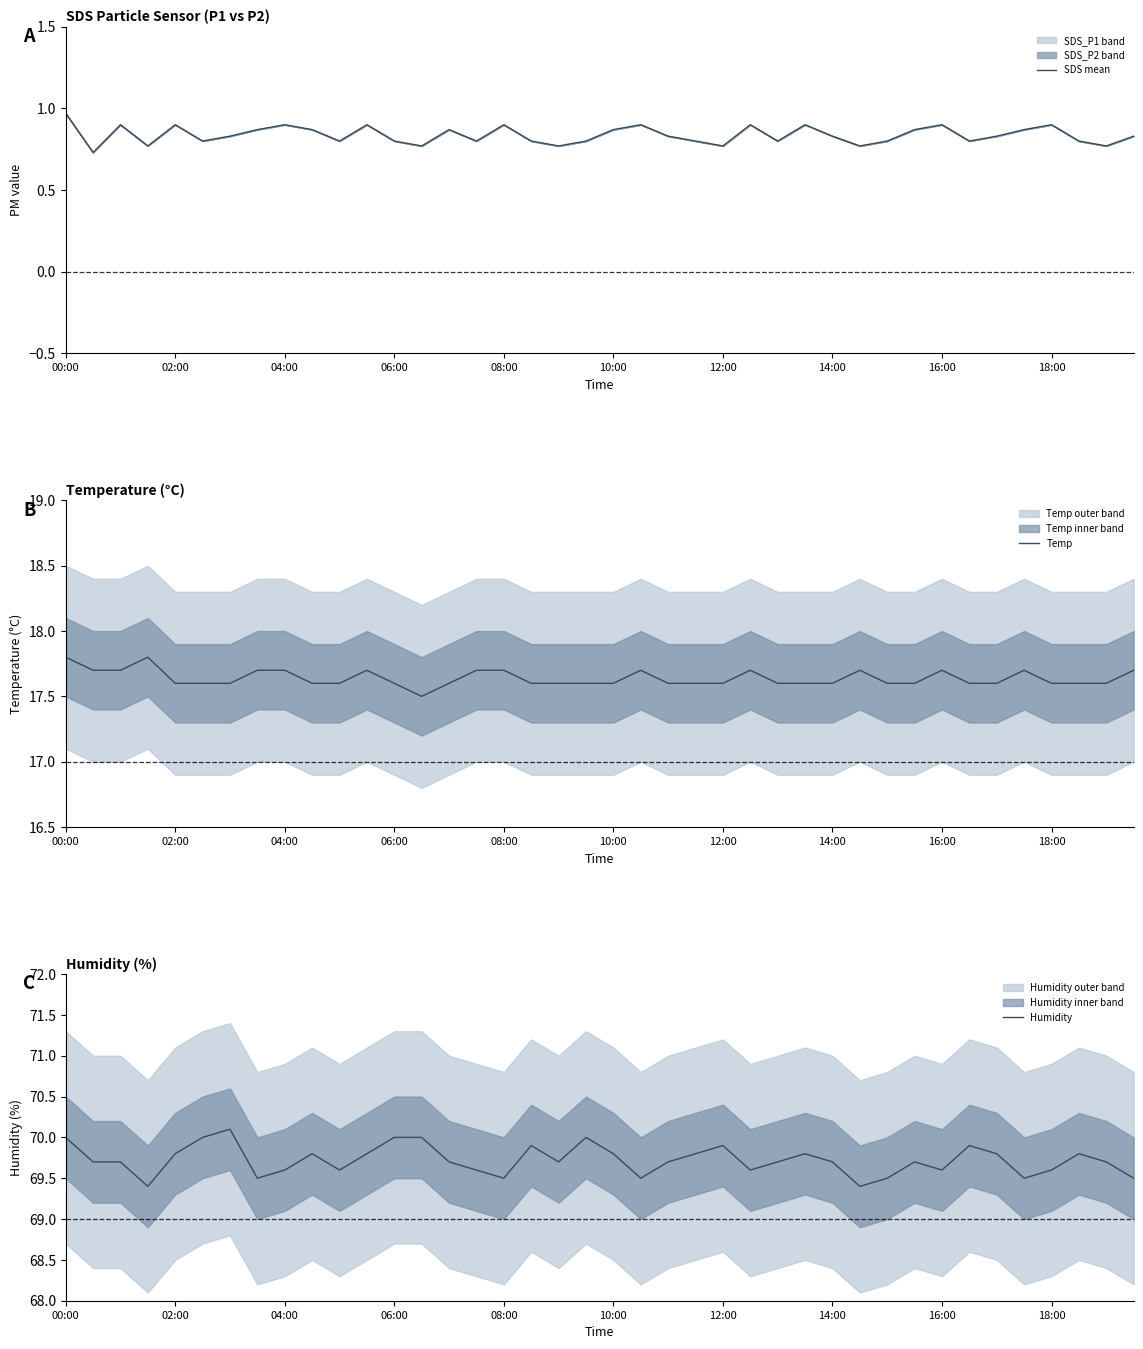

True or false: SDS mean has a value of 0.9 at 02:00.

True